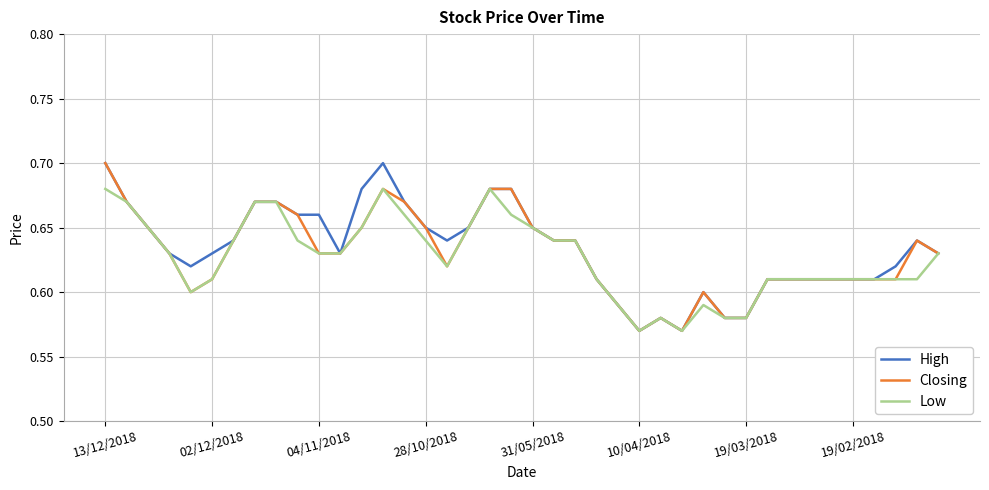

At which category is the sum across all series the highest?

13/12/2018